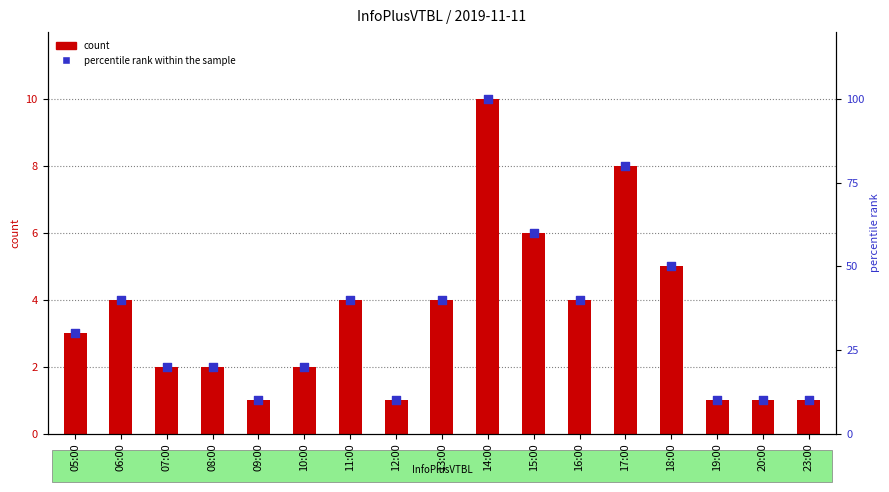

Is the value of count at 09:00 greater than the value of percentile rank within the sample at 06:00?

No